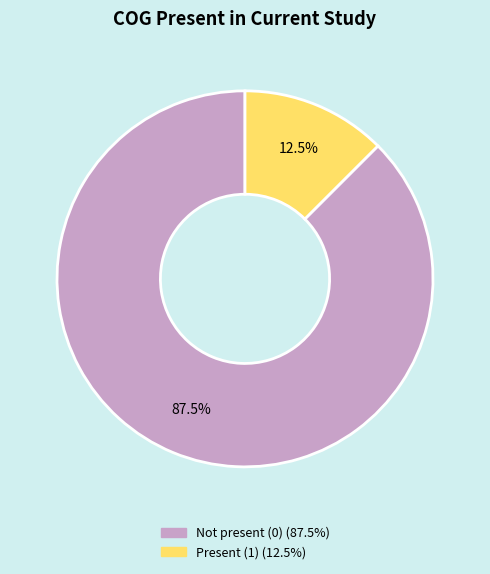

To the nearest percent, what is the difference between the largest and smallest slice percentages?

75%